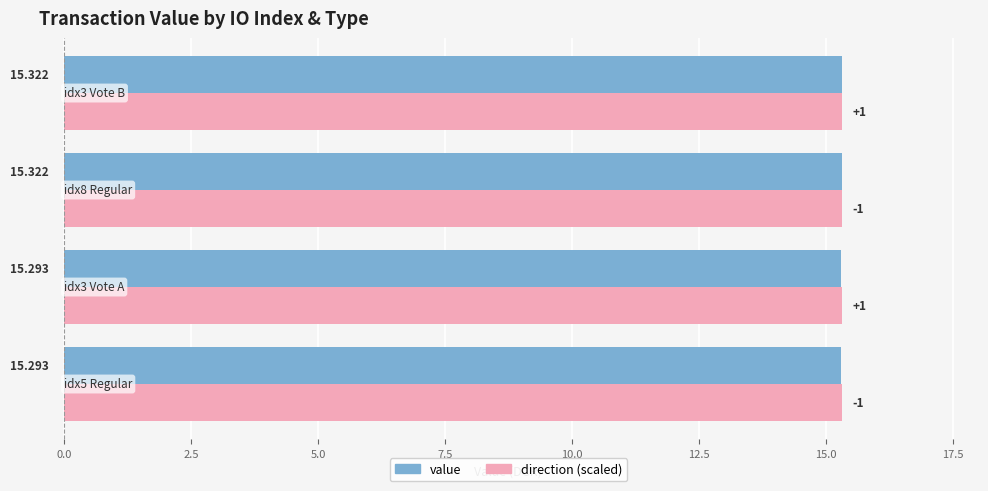

What is the highest value of the direction (scaled) series?

15.3